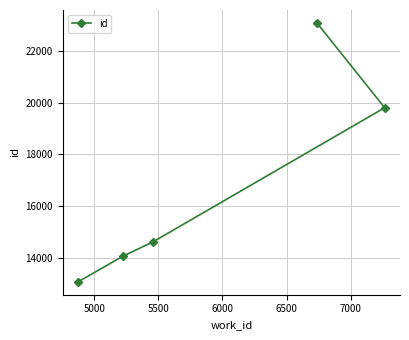

What is the greatest value displayed?

23084